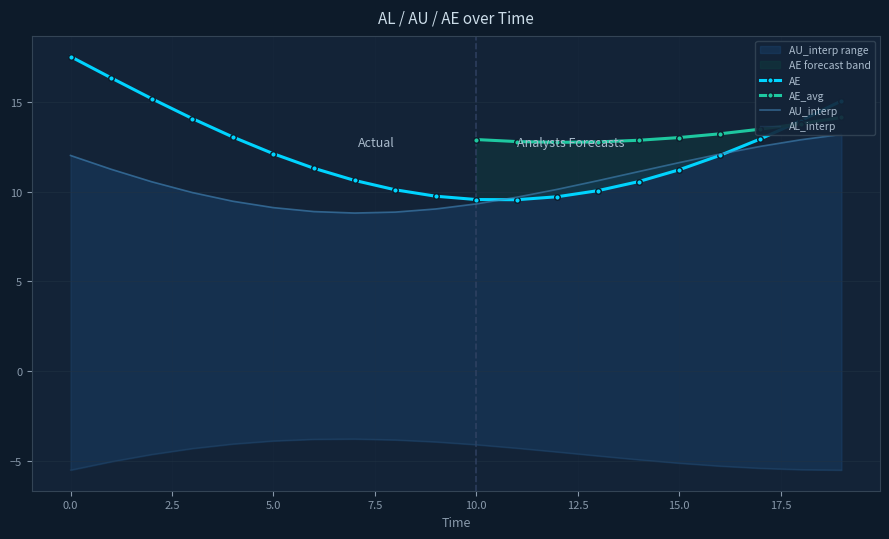

True or false: AE has a value of 8.4 at 0.0.

False